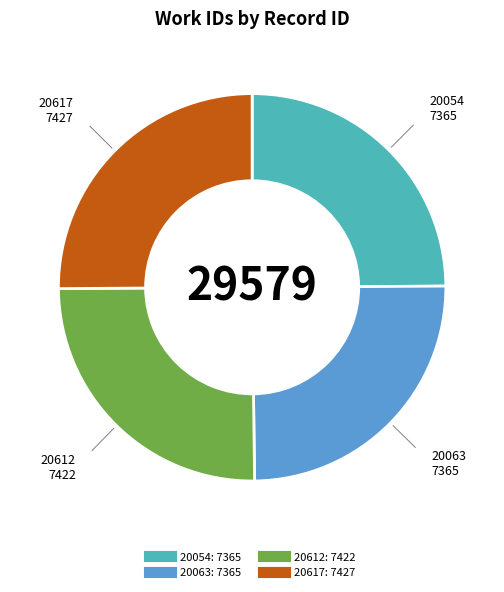

Does any single category account for the majority?

No